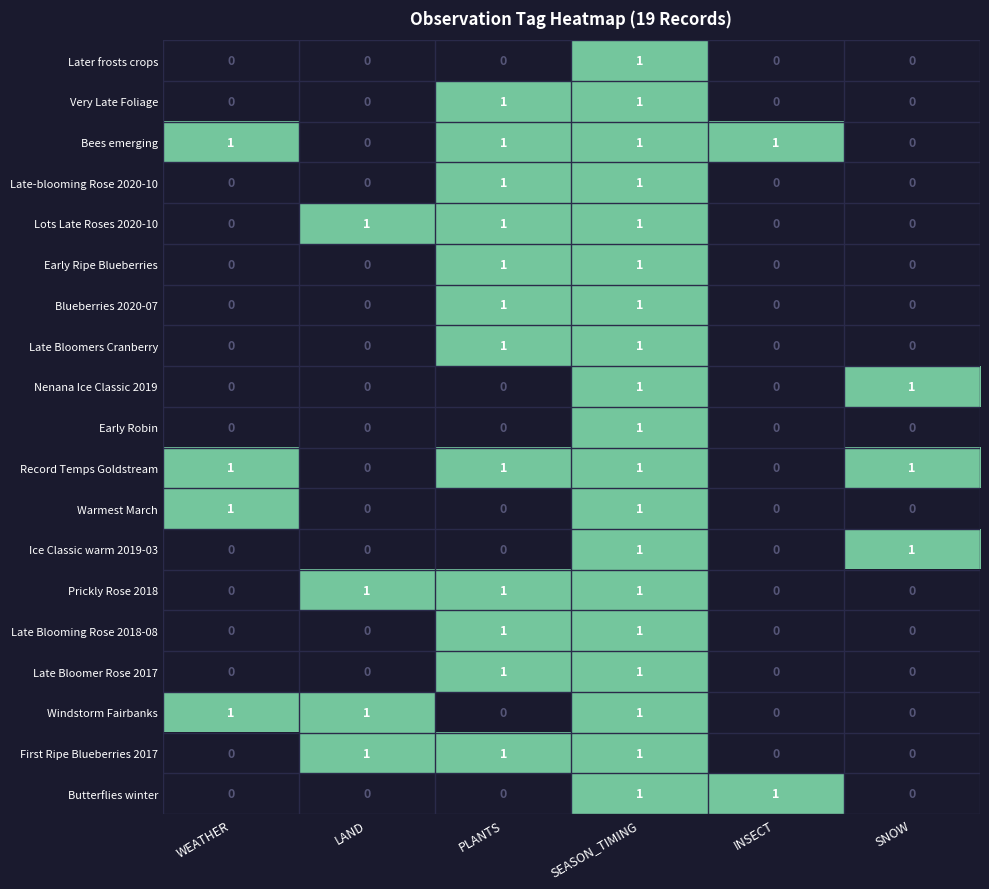

Count the Later frosts crops values in the range 0 to 1.

6